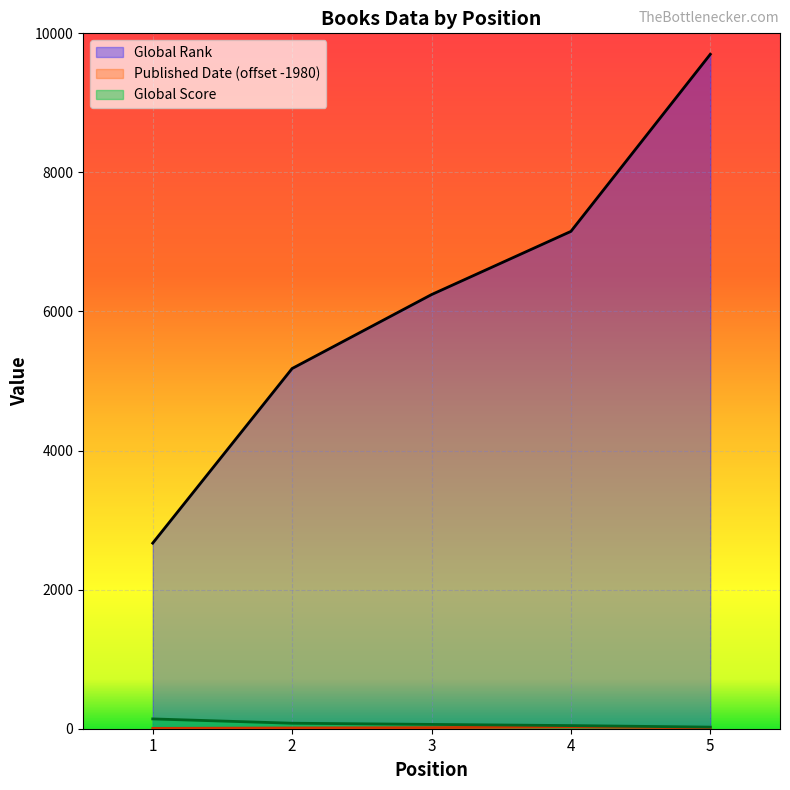

What is the difference between the maximum and minimum values in the Global Score series?

118